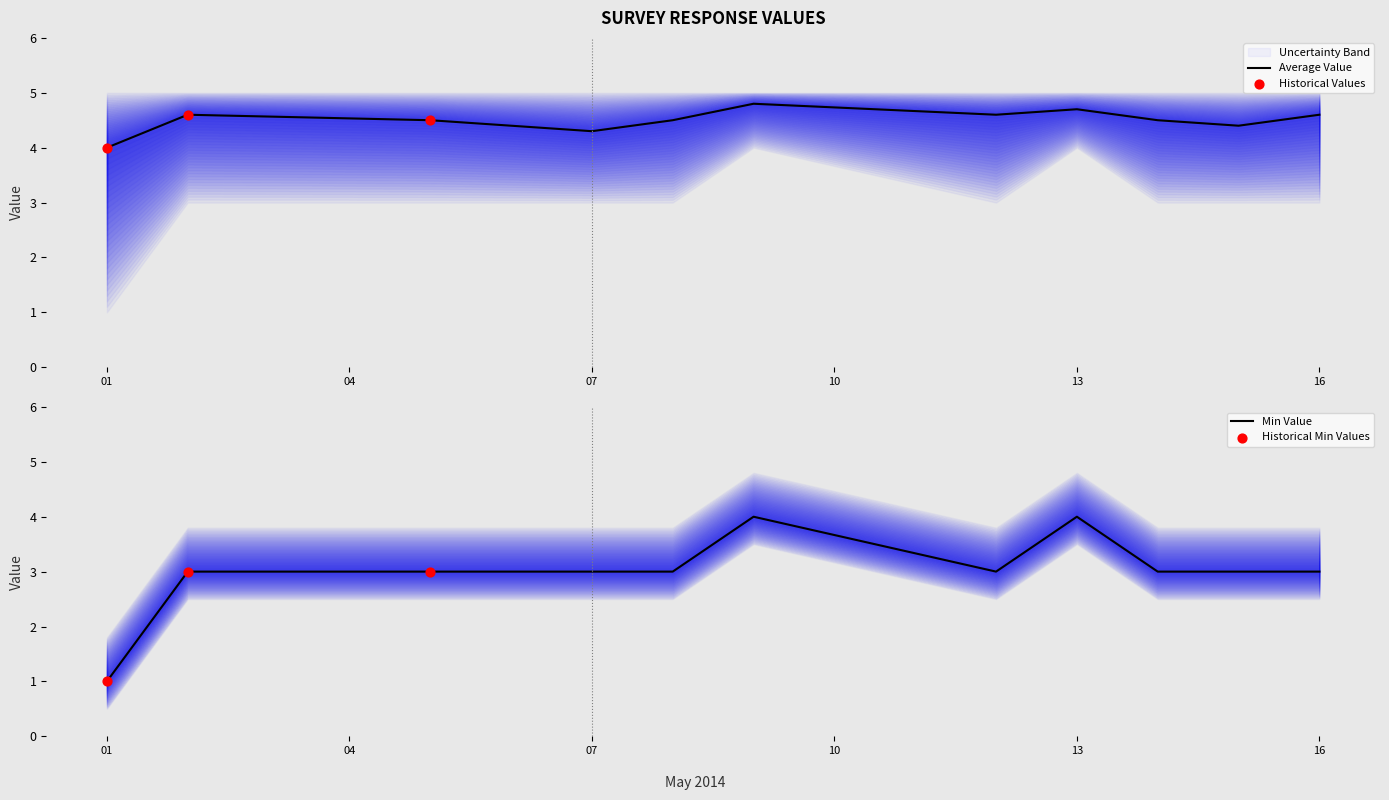

Is the value of Min Value at 2014-05-15 greater than the value of Average Value at 2014-05-05?

No